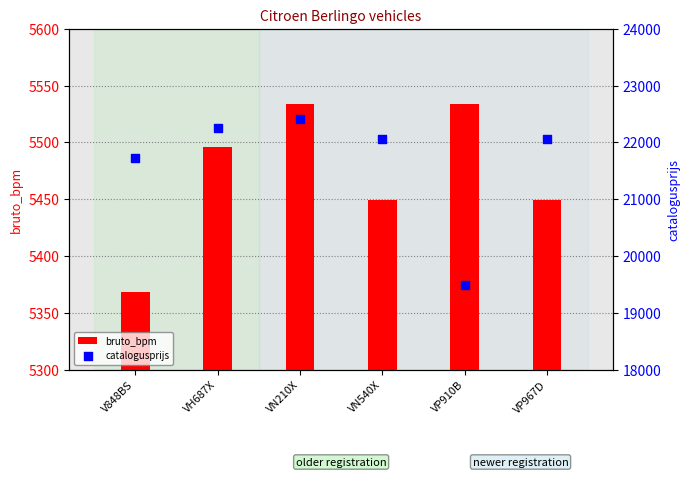

At how many categories does at least one series exceed 2772?

6